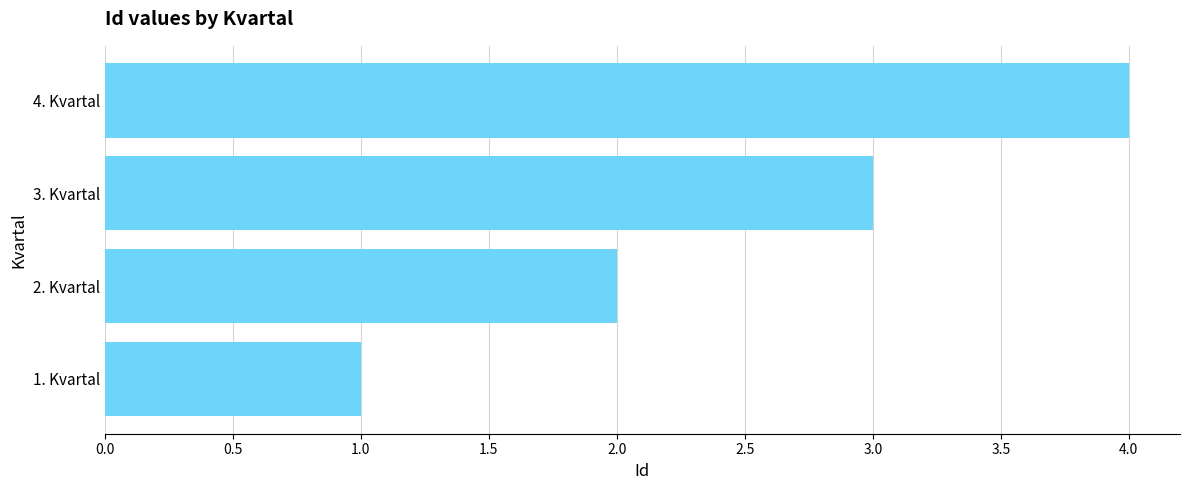

Rank the categories by value from lowest to highest.

1. Kvartal, 2. Kvartal, 3. Kvartal, 4. Kvartal